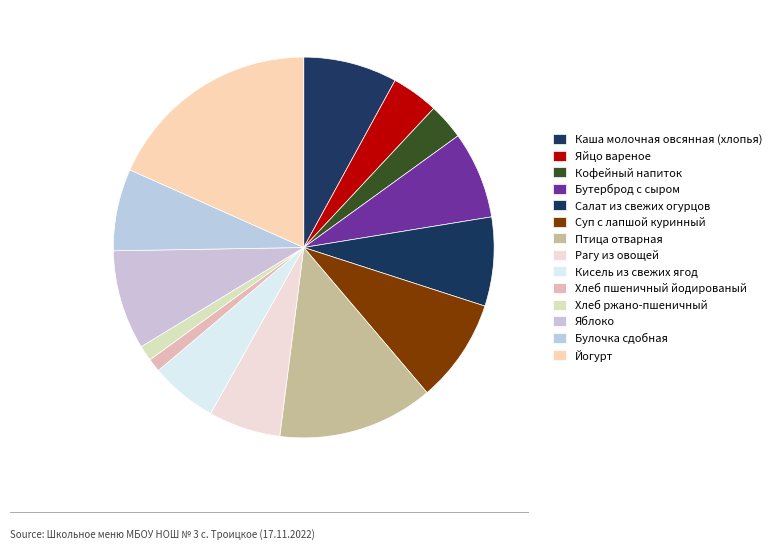

How much of the chart is everything except Булочка сдобная?

93.0%